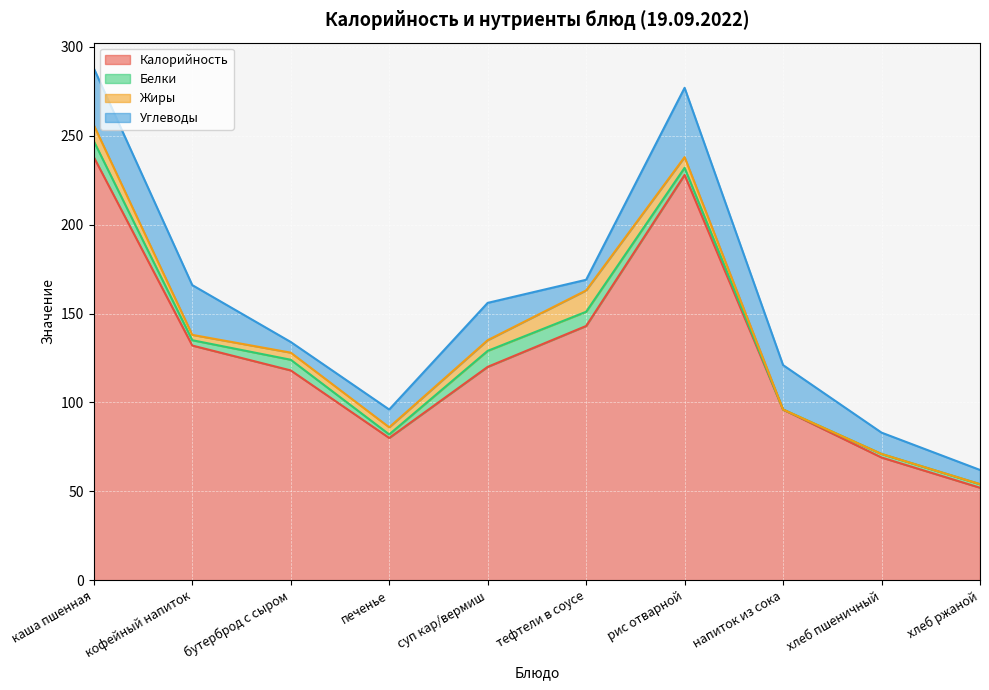

What is the difference between the Углеводы values at бутерброд с сыром and хлеб пшеничный?

6